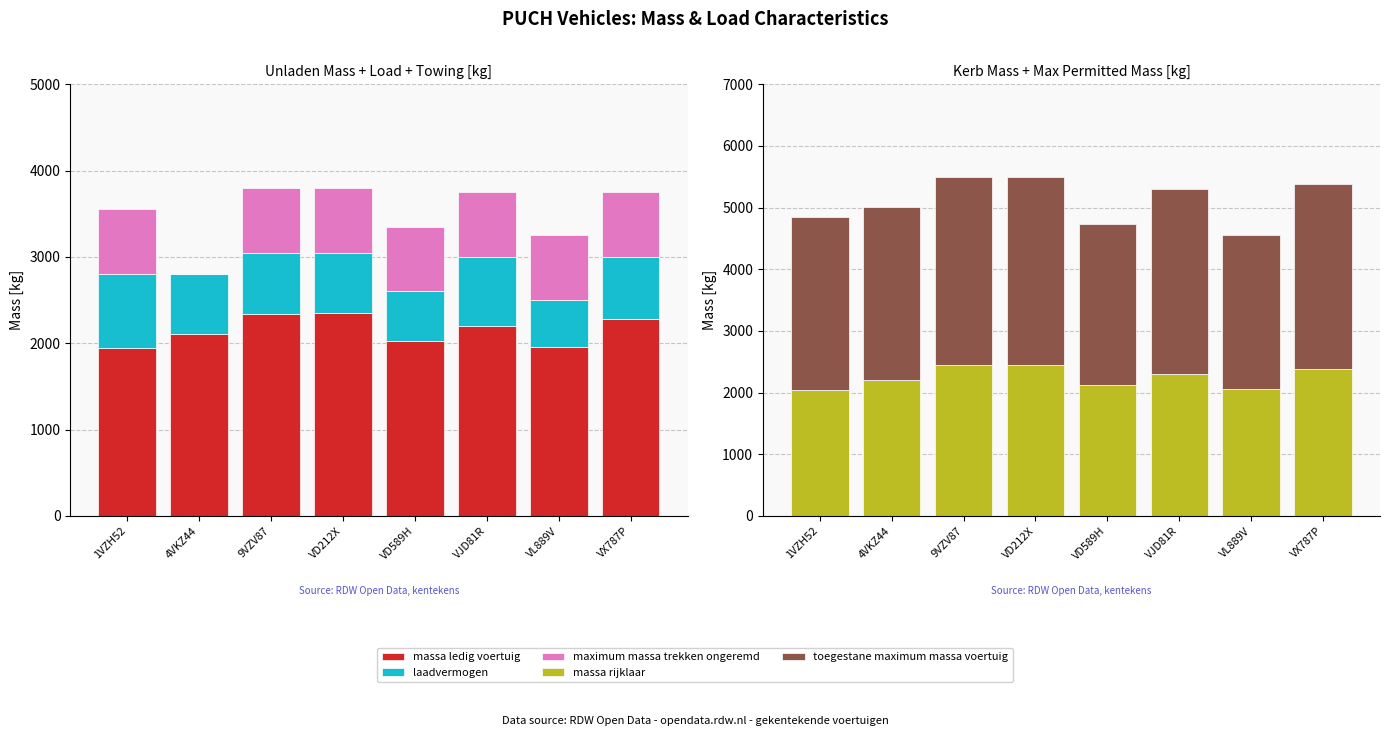

How many bars are there in each group?

5